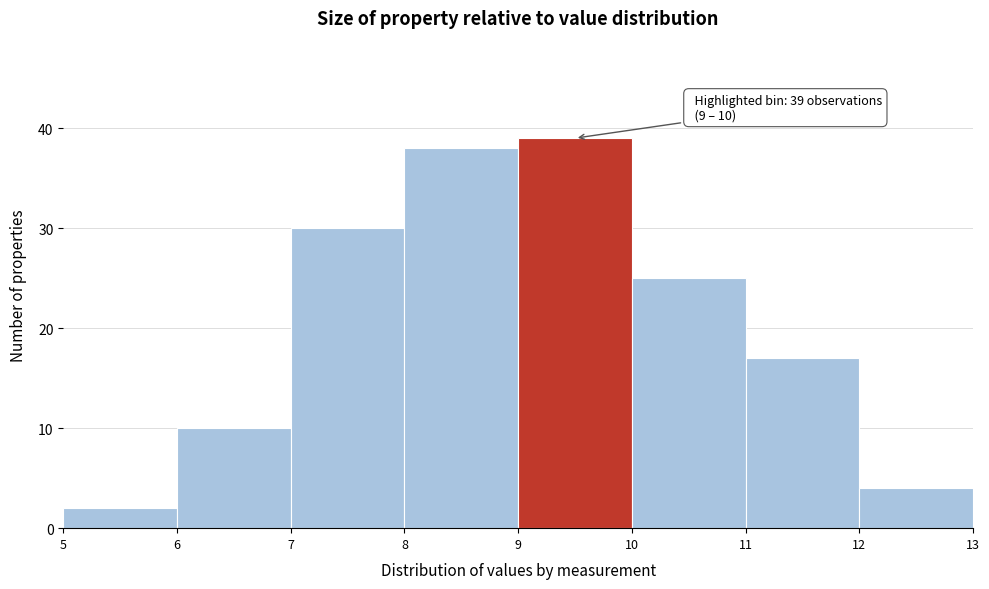

Over which range of the x-axis is the bar tallest?

9 to 10